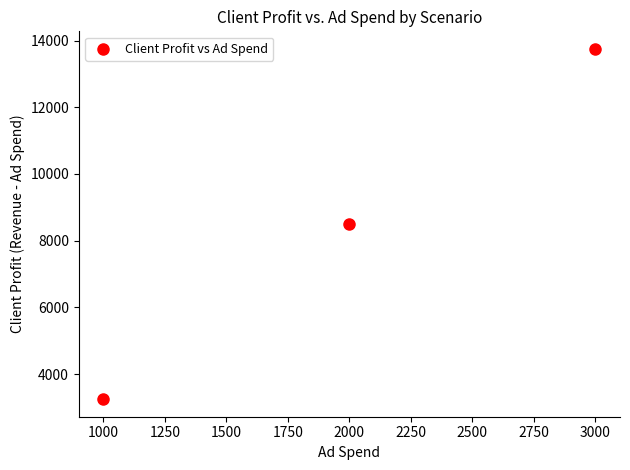

What is the range of Y values (max minus min)?

10500